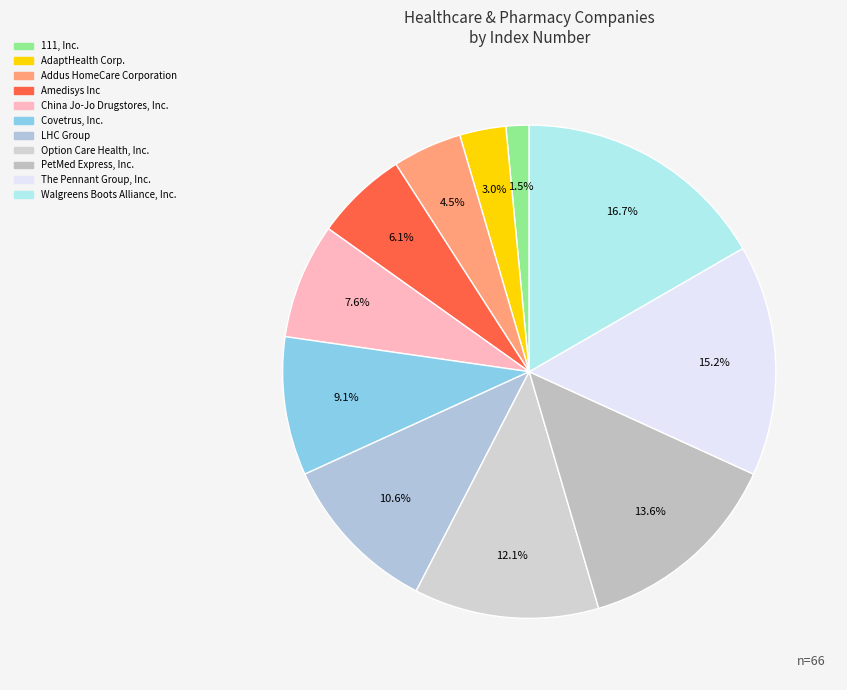

Is the sum of Covetrus, Inc. and Walgreens Boots Alliance, Inc. greater than half?

No